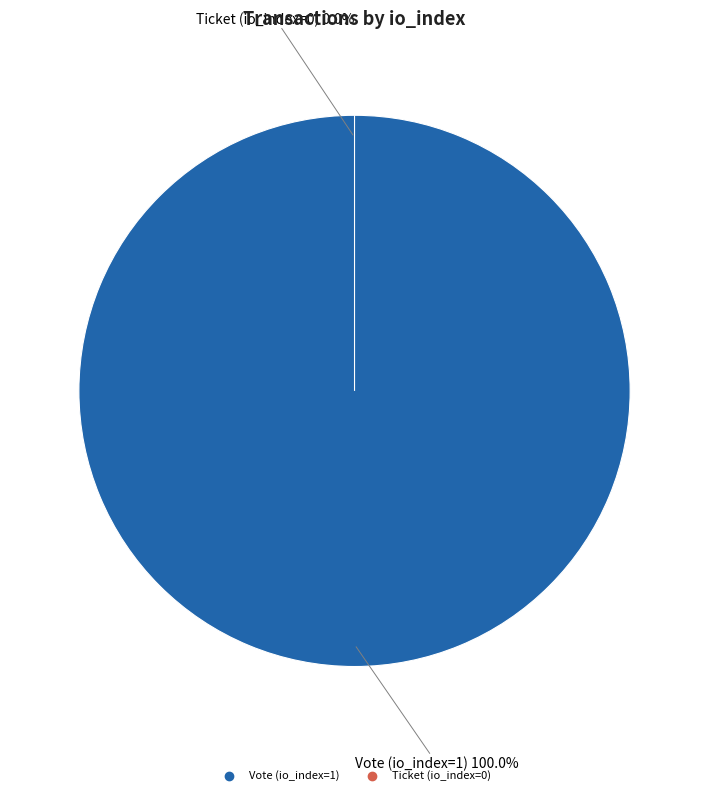

Which category has the biggest portion of the pie?

Vote (io_index=1)